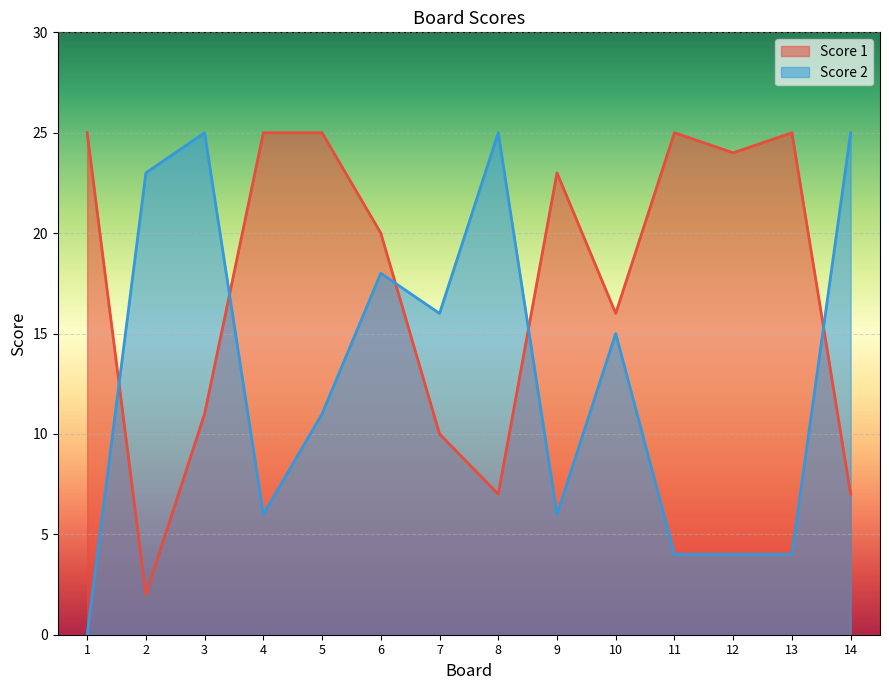

At which category does the chart reach its minimum across all series?

1